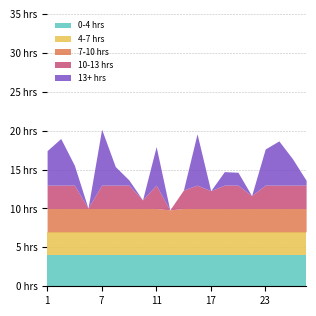

Which category has the highest value in the Hours Worked series?

7